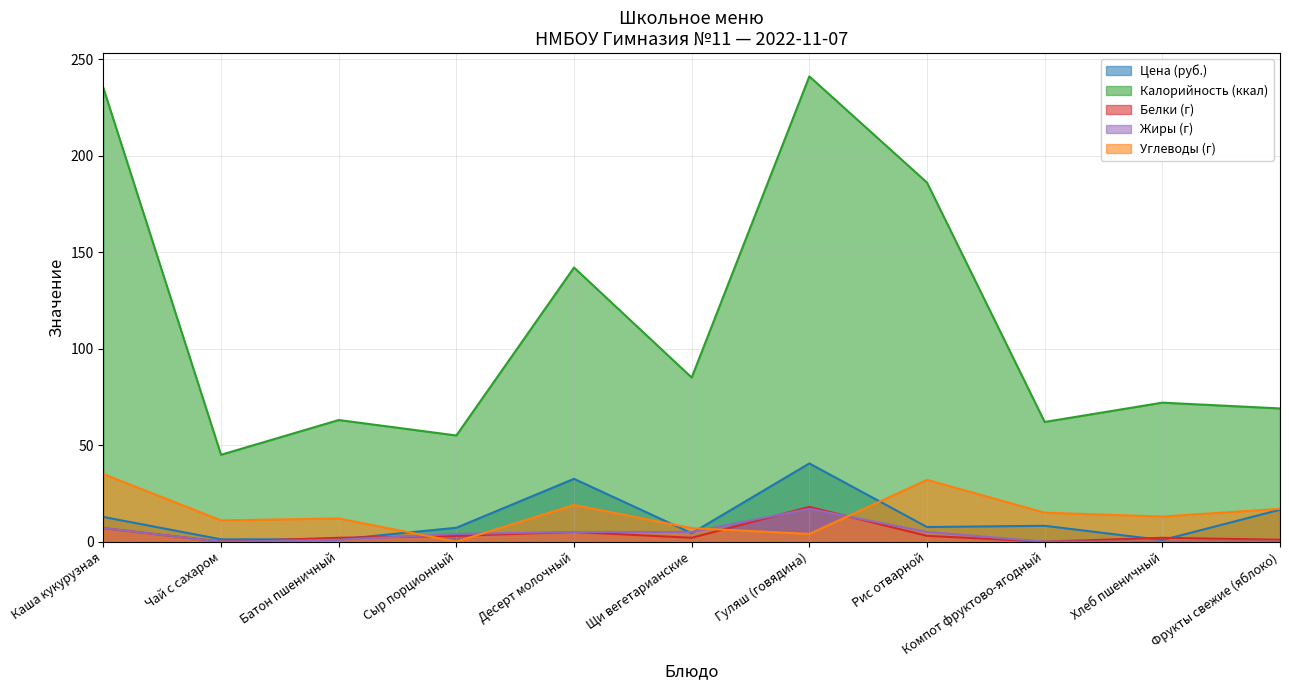

What is the label of the 8th point from the right?

Сыр порционный